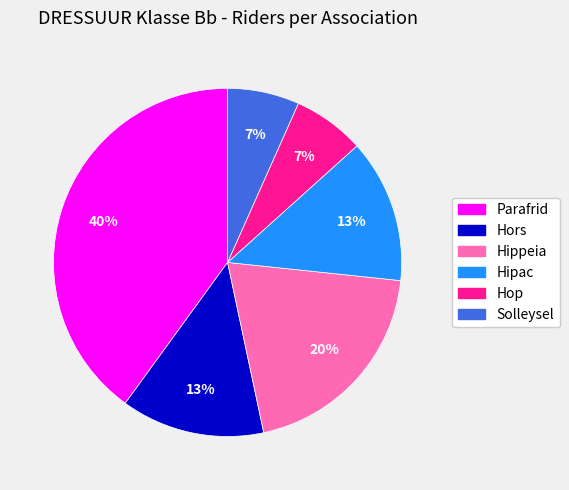

Which slice is the largest?

Parafrid